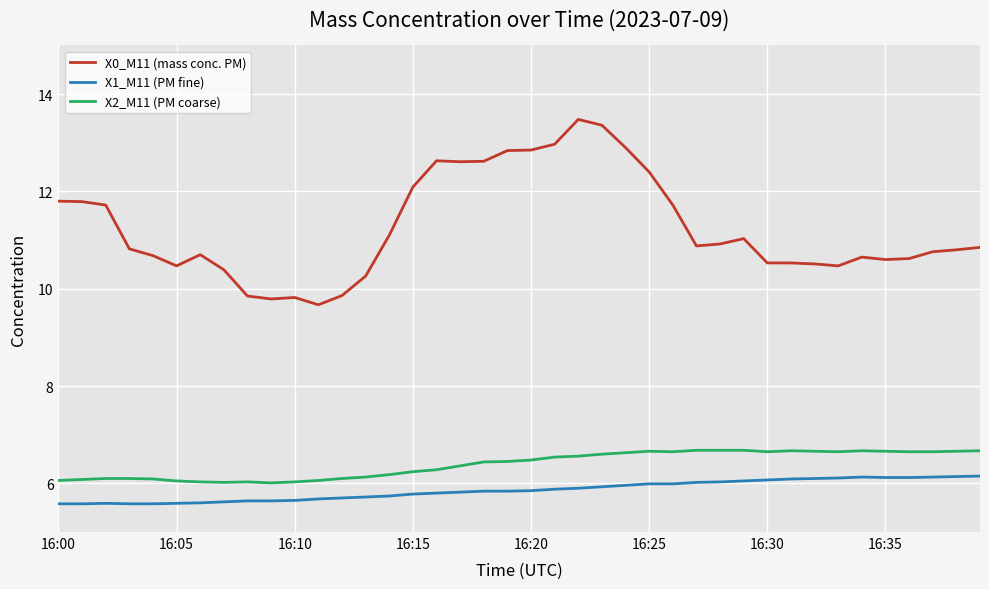

Which series has the widest spread of values?

X0_M11 (mass conc. PM)